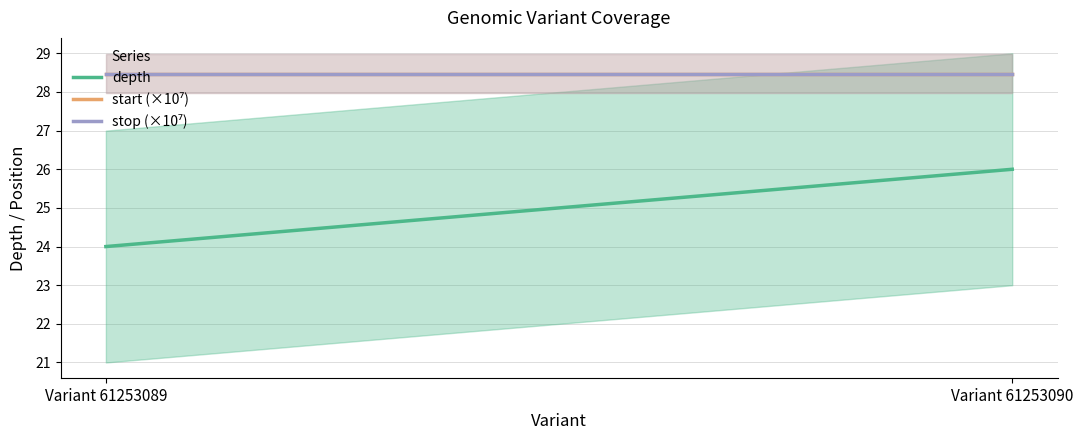

What is the sum of the start (×10⁷) values at Variant 61253089 and Variant 61253090?

56.9